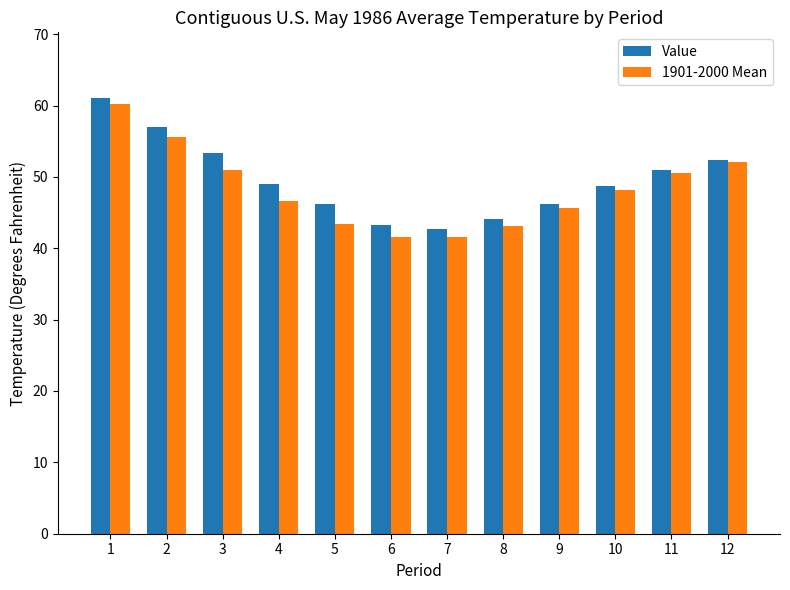

What is the highest value of the Value series?

61.1